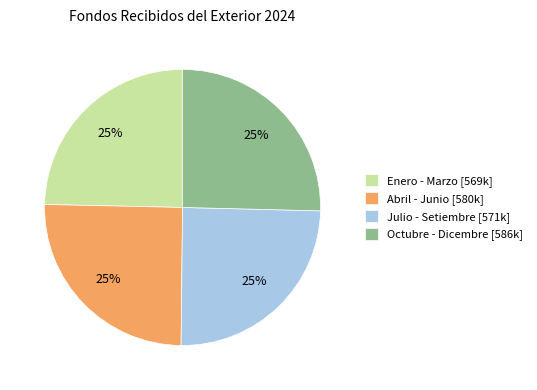

What percentage is the Octubre - Dicembre [586k] slice, to the nearest percent?

25%